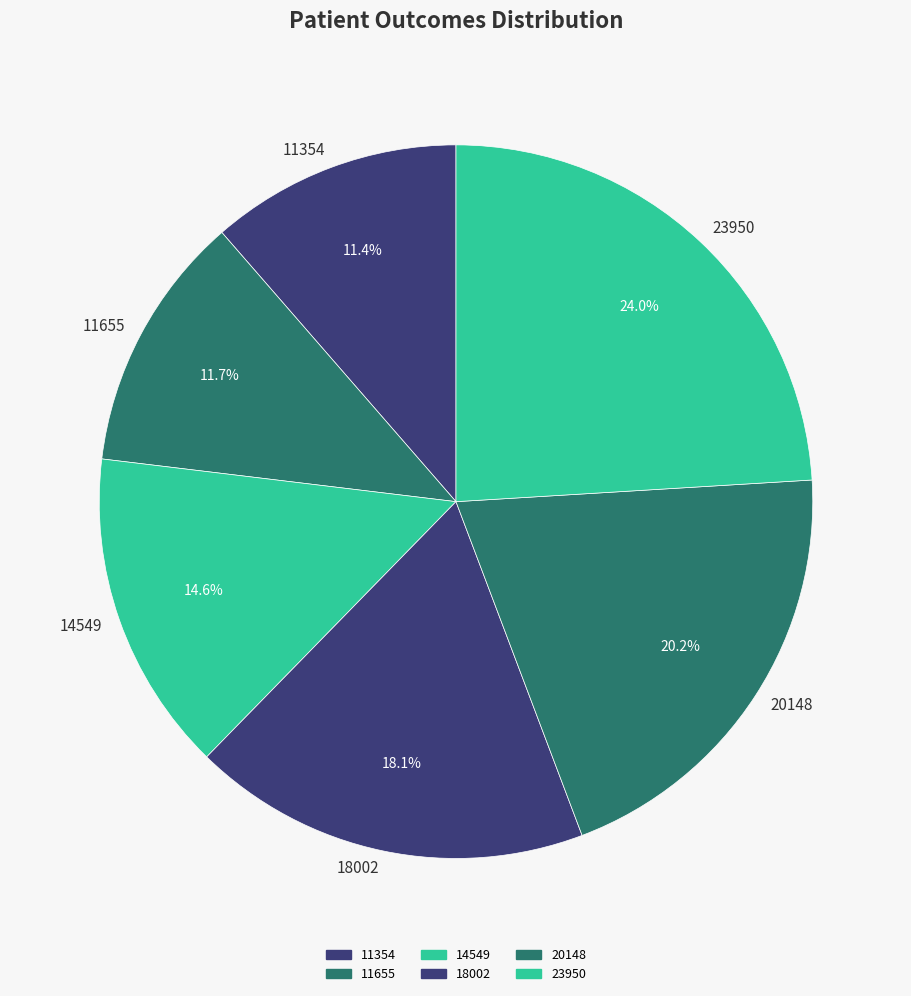

To the nearest percent, what is the average slice percentage?

17%